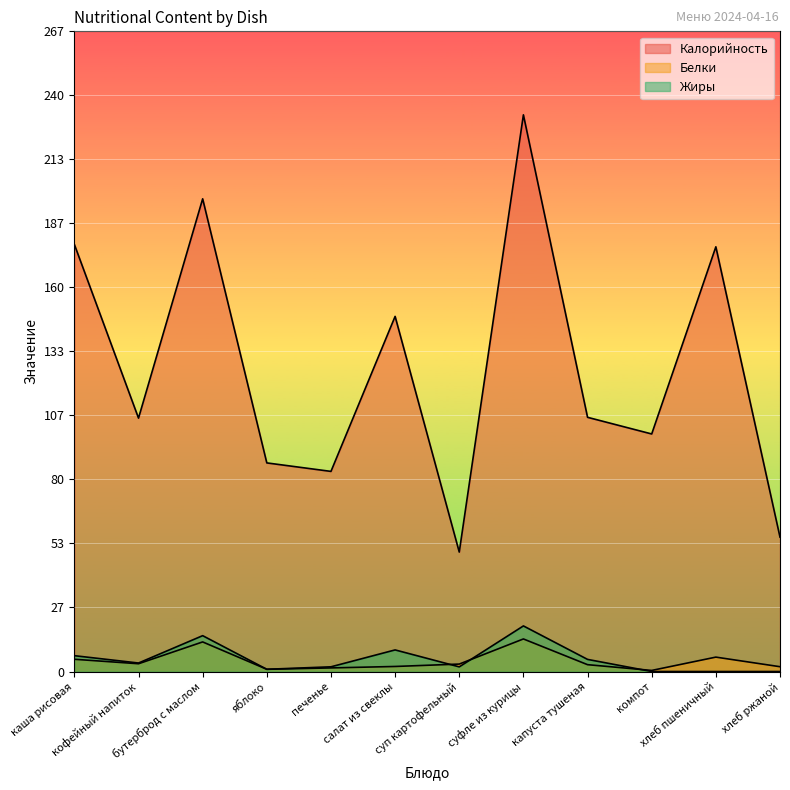

Does the chart display data point markers on the line(s)?

No